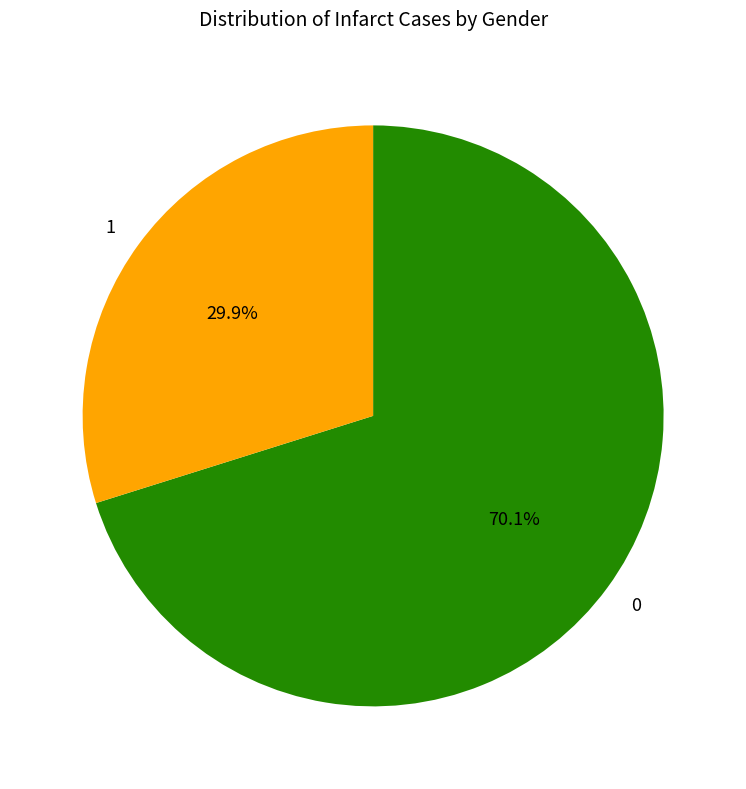

How much of the chart is everything except 0?

29.9%